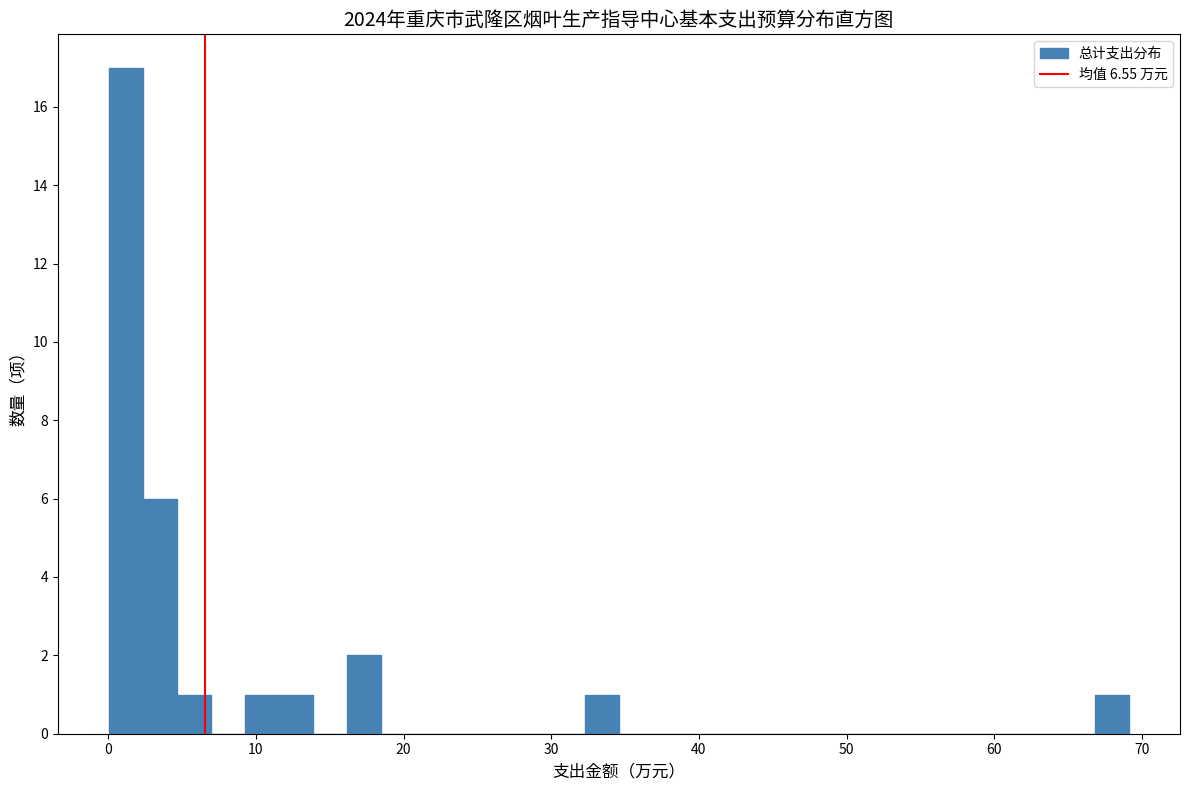

Around what value on the x-axis is the tallest bar? Give the approximate position of its centre, as read against the axis.

1